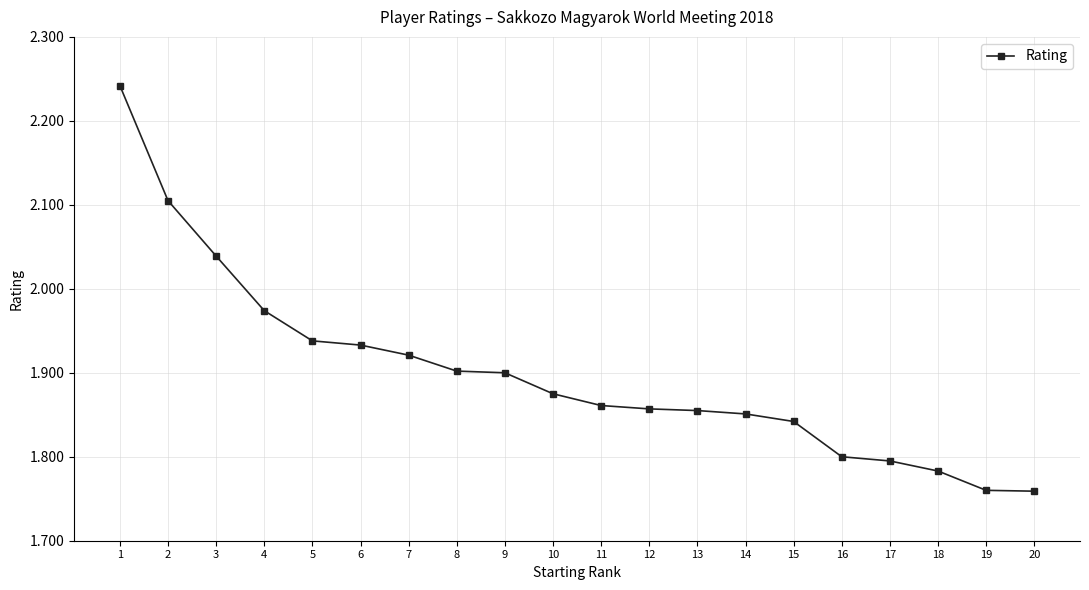

The value at 14 is 564. True or false?

False